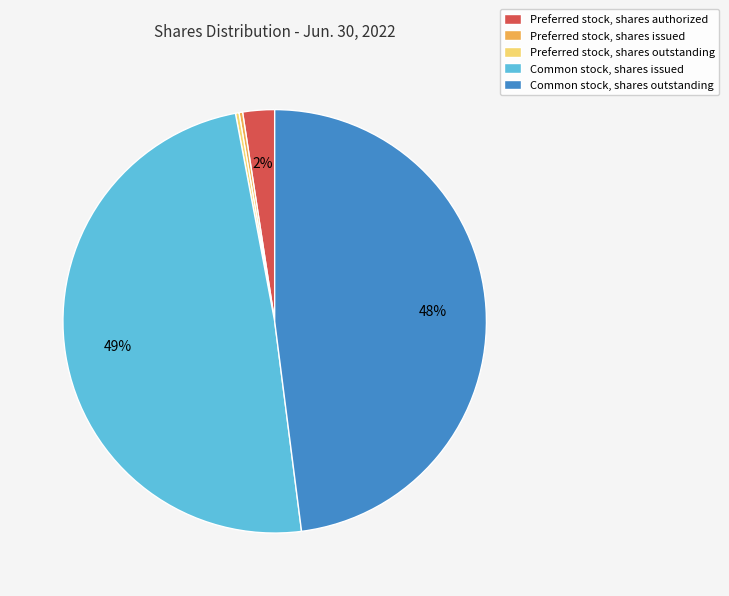

What is the largest slice in the pie chart?

Common stock, shares issued